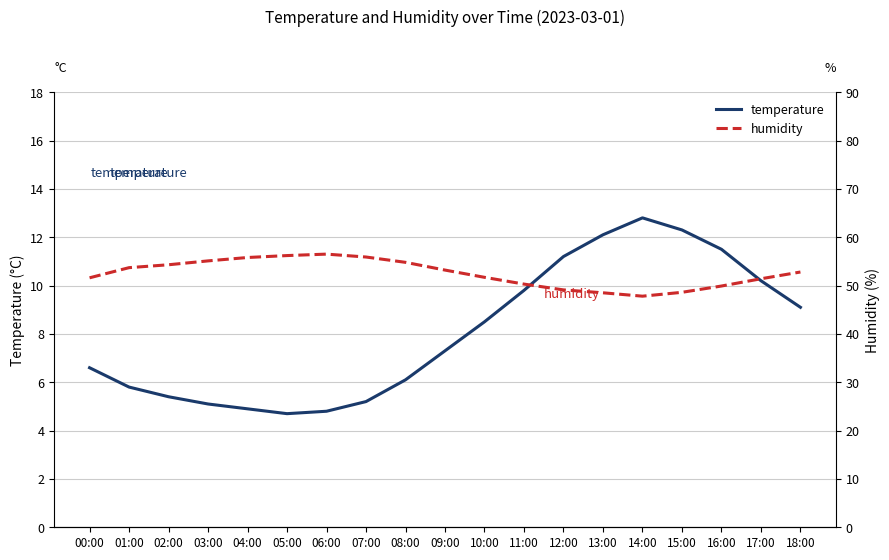

The value of temperature at 06:00 is 4.8. True or false?

True